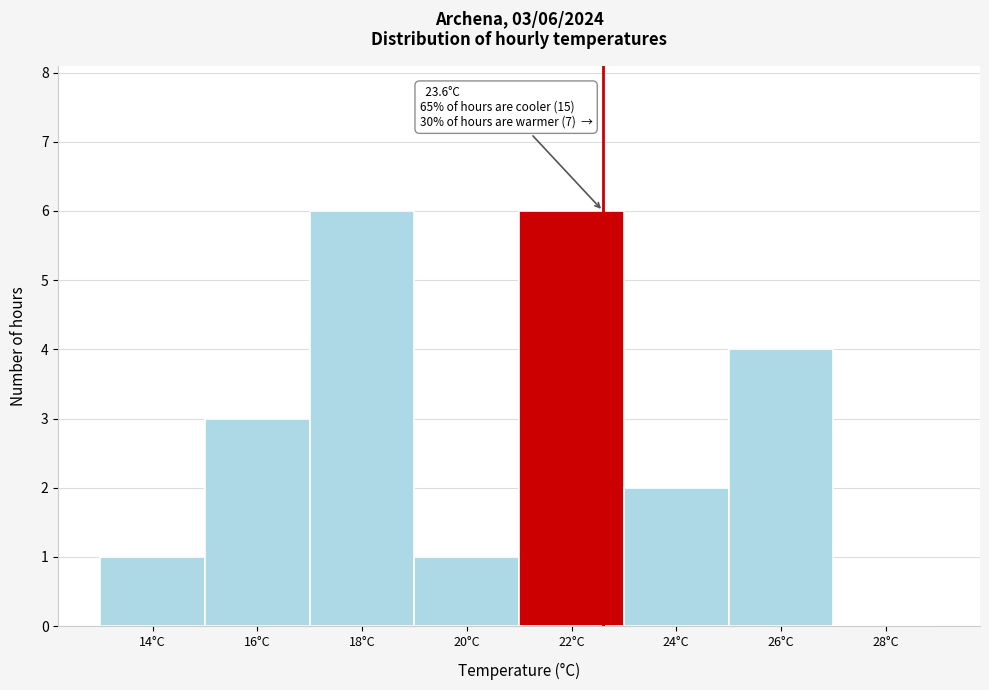

Reading left to right, transcribe all the data shown in this chart.

14°C=1	16°C=3	18°C=6	20°C=1	22°C=6	24°C=2	26°C=4	28°C=0